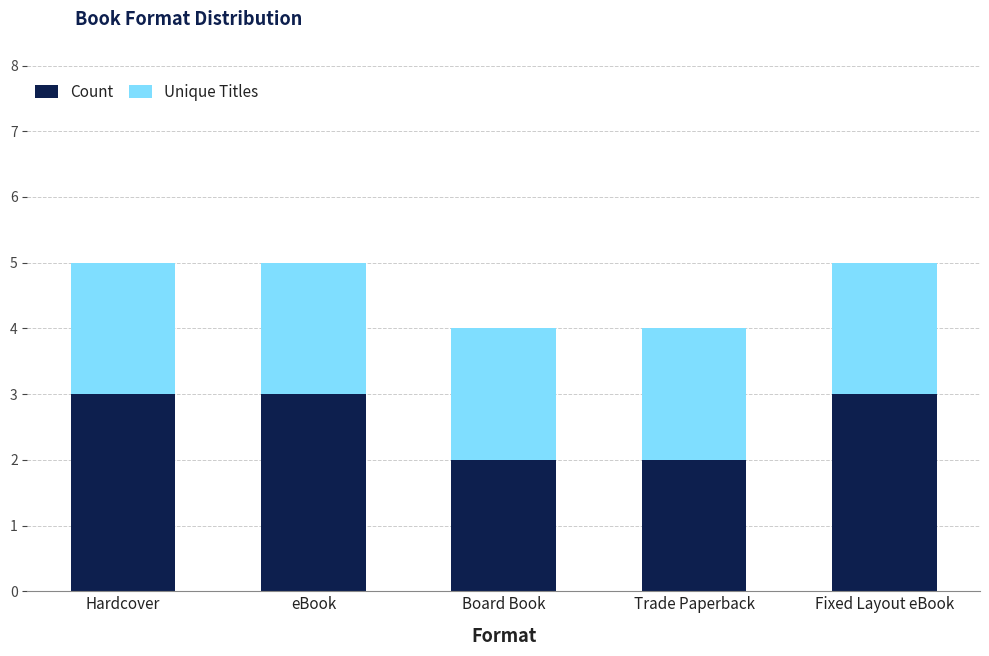

How many bars are there in total?

5